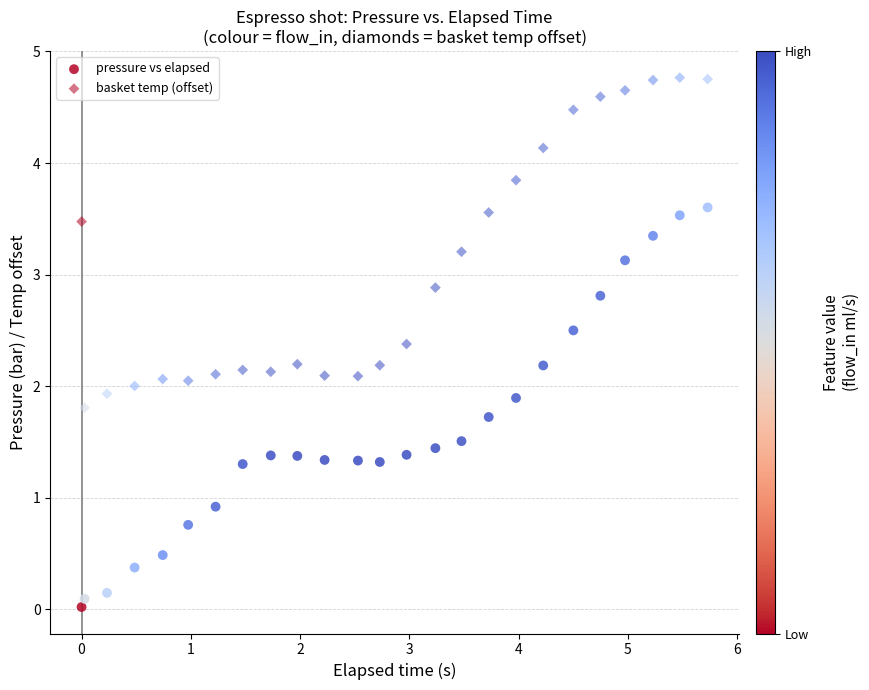

Count the number of points in this scatter plot.

50